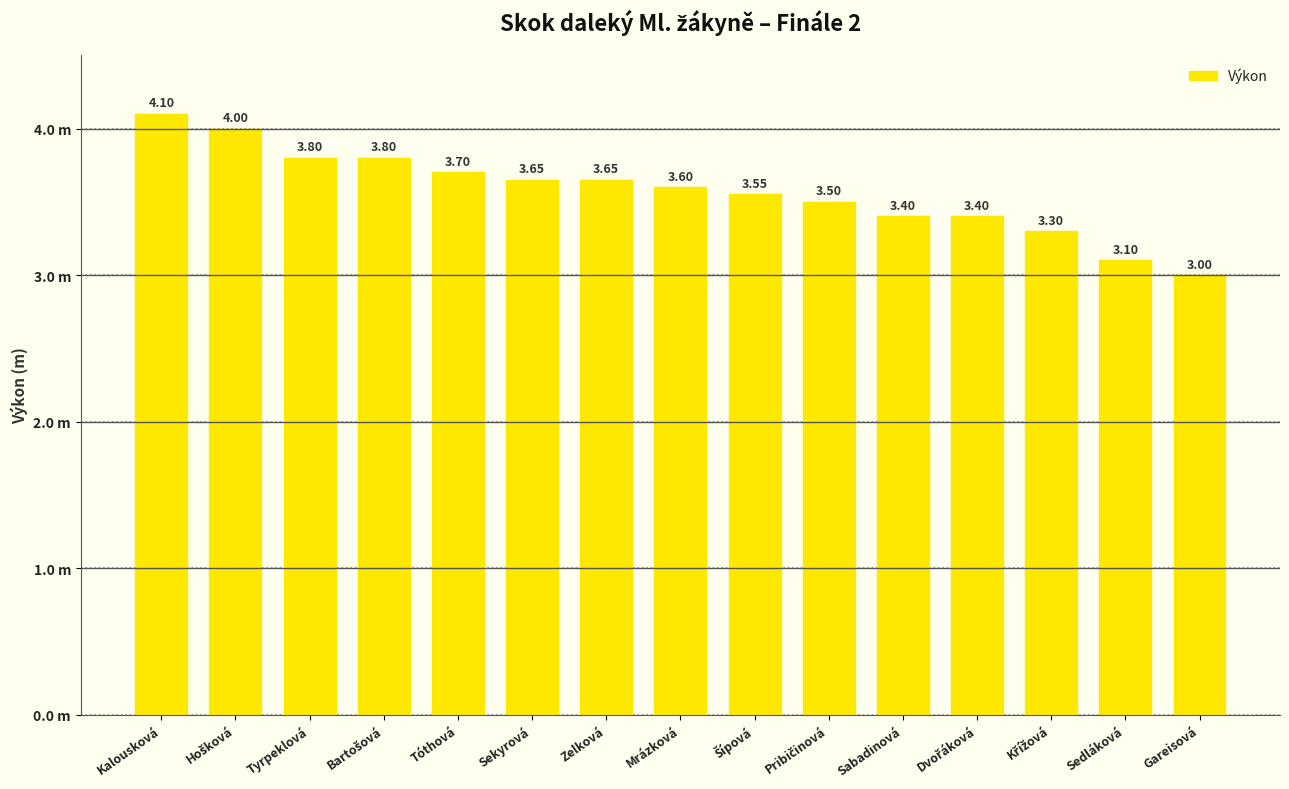

What is the difference between the maximum and minimum values?

1.1